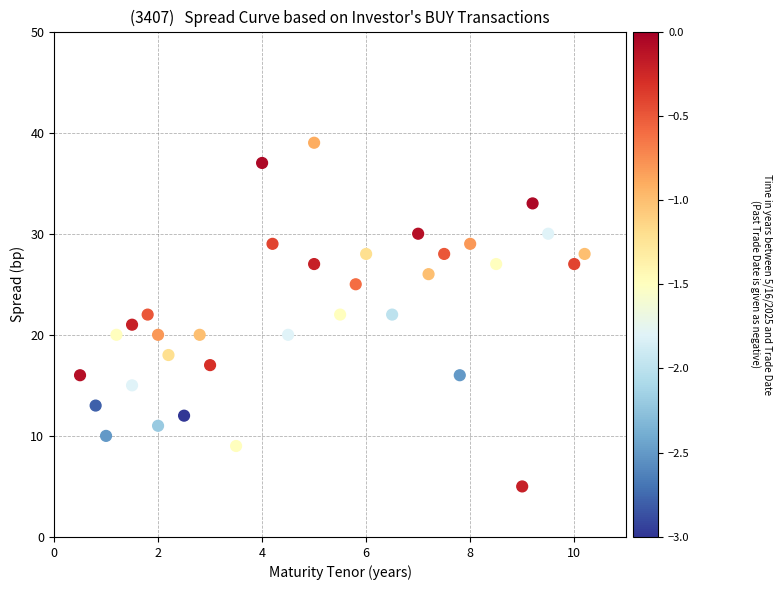

What is the range of Y values (max minus min)?

34